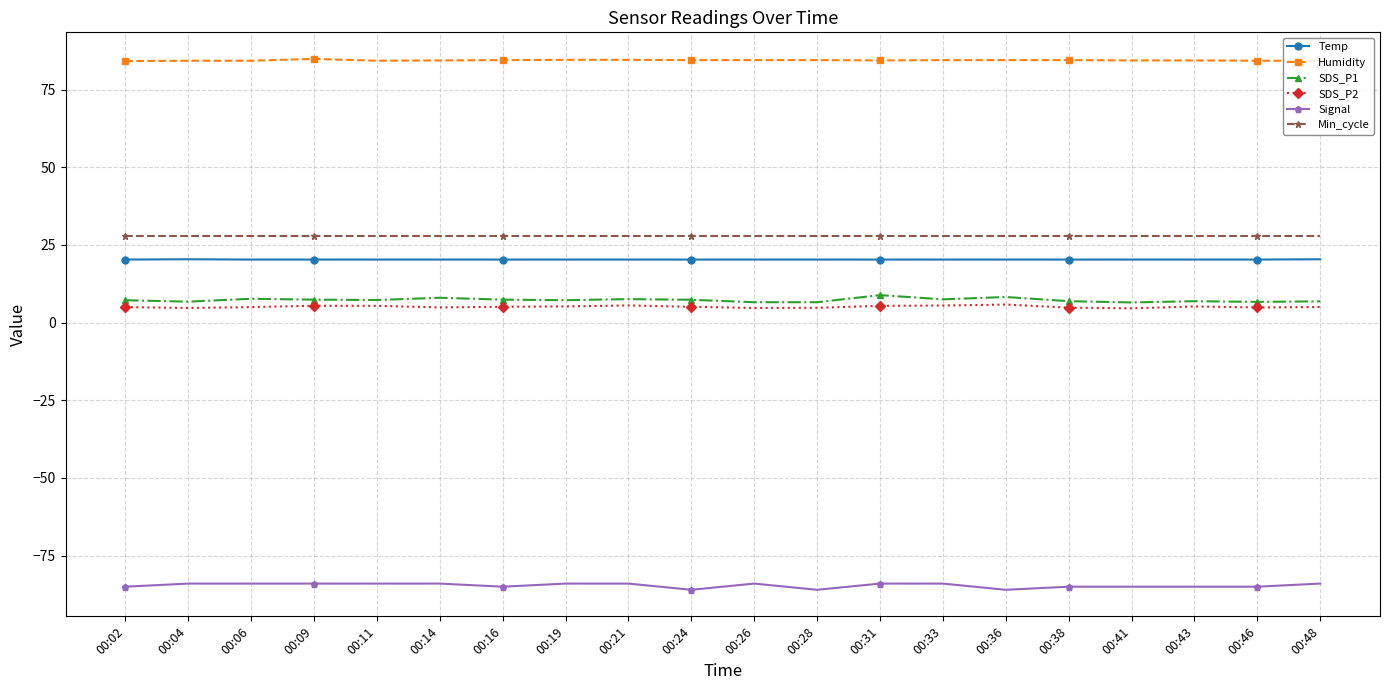

True or false: Humidity has a value of 84.5 at 00:24.

True